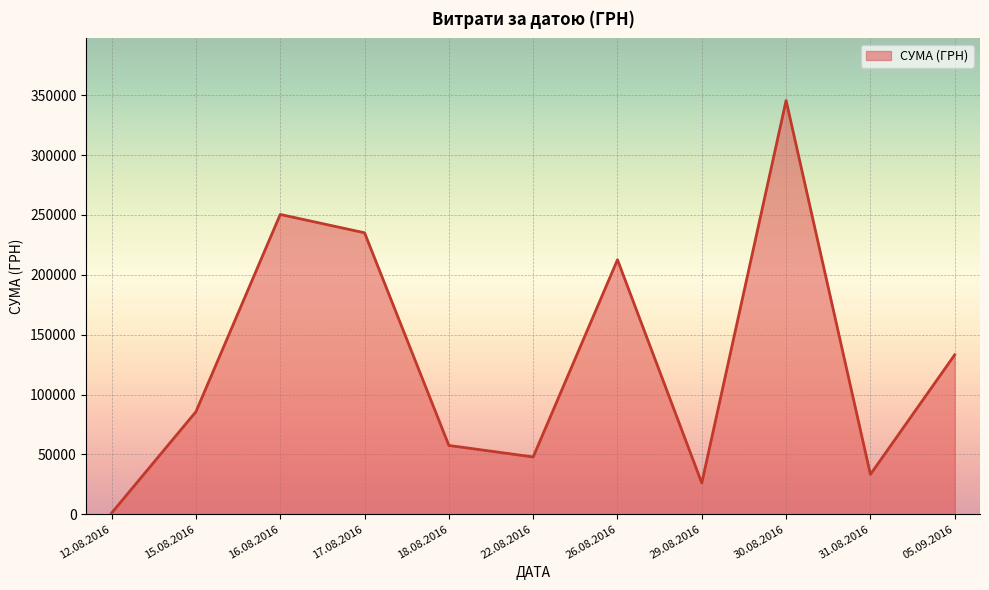

The value at 26.08.2016 is 212595.2. True or false?

True